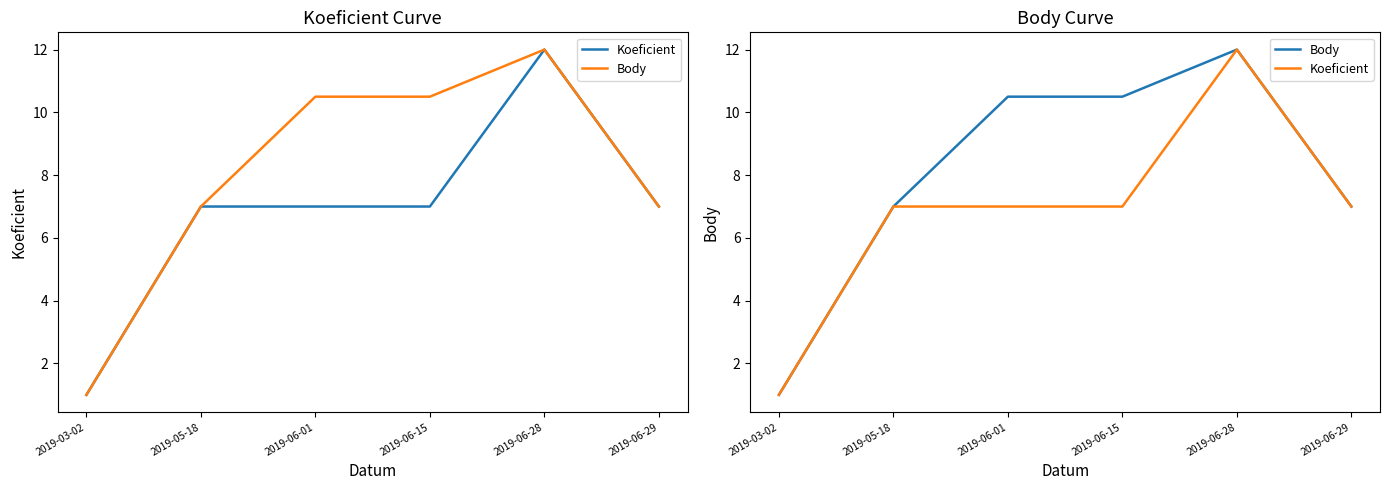

What position from the left is 2019-03-02?

1